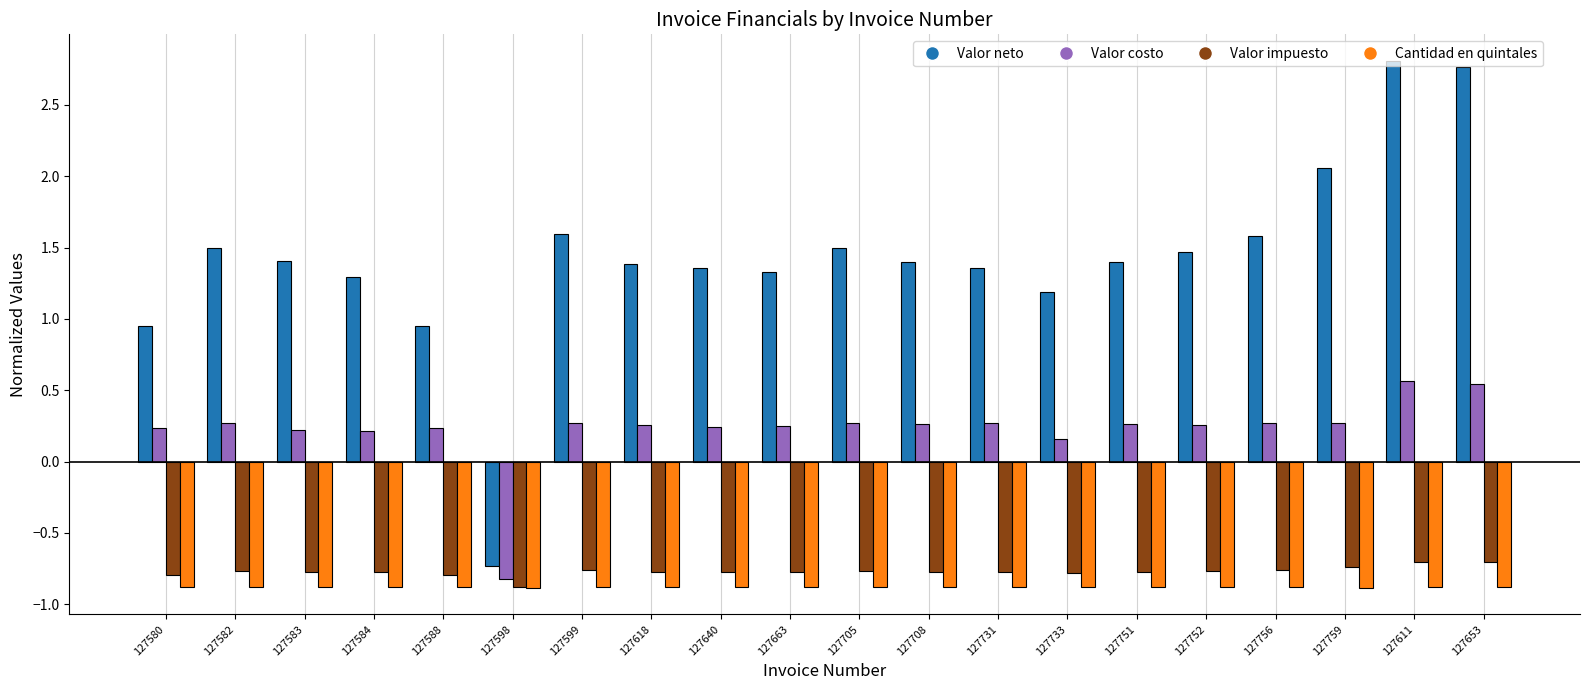

Which series changed the most between 127580 and 127705?

Valor neto